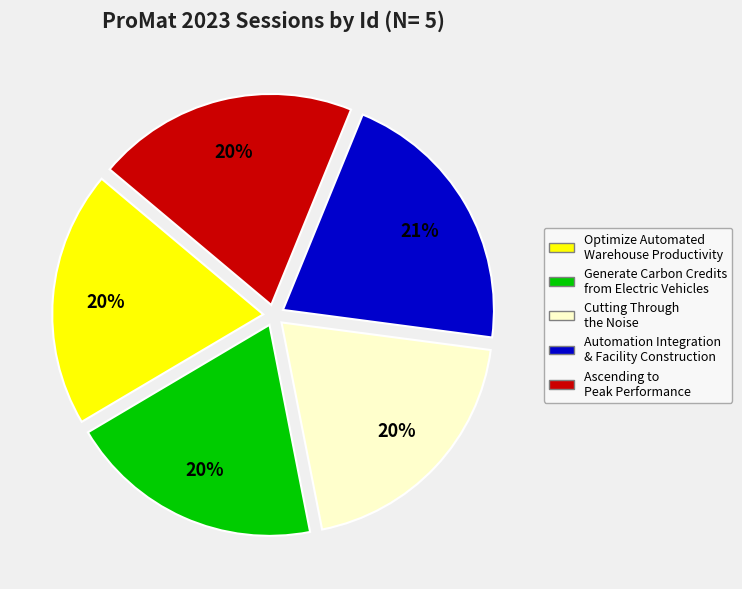

Do Cutting Through the Noise and Ascending to Peak Performance together represent more than half of the pie?

No